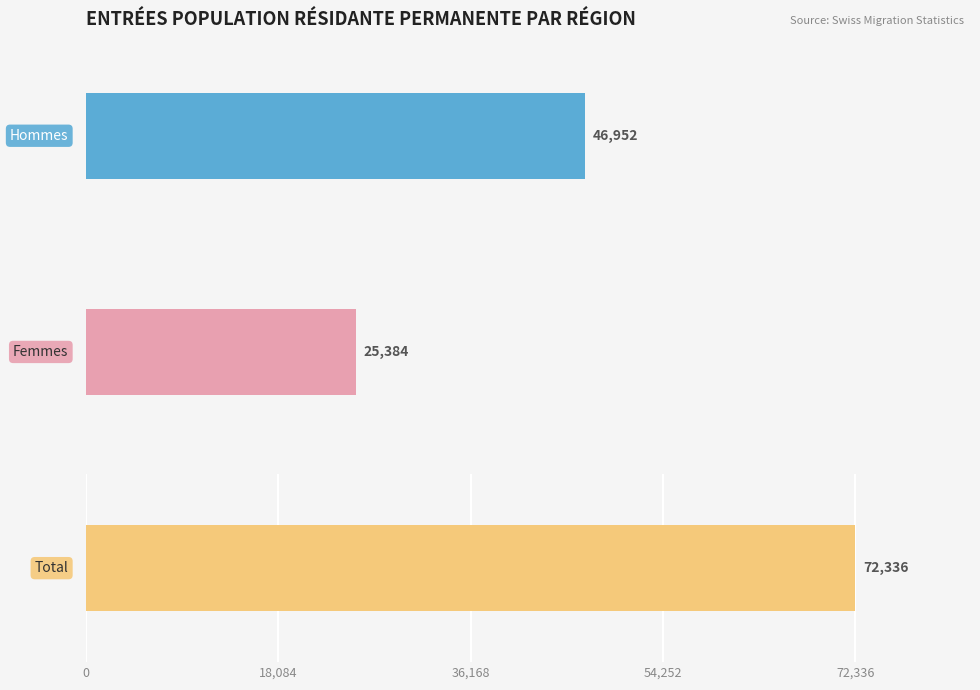

What is the difference between the highest and lowest values at Total Général?

46952